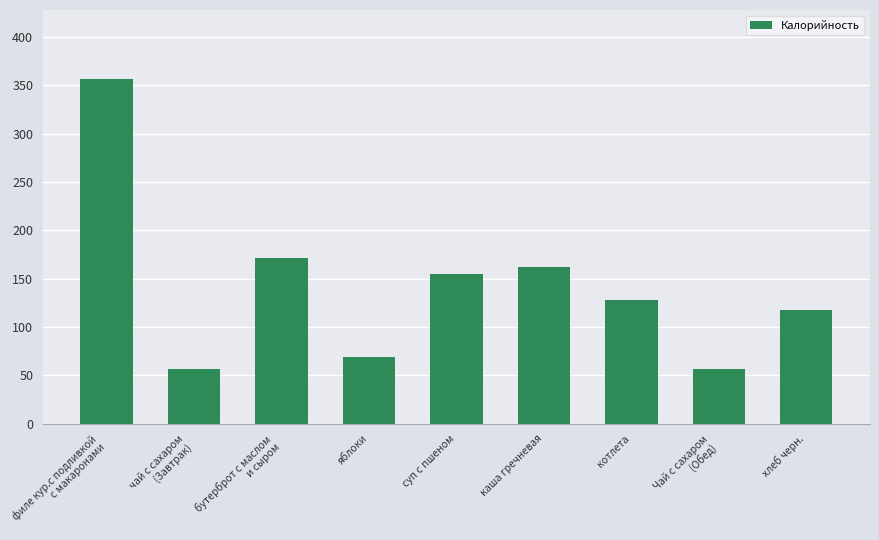

What is the value of the 5th bar from the left?

155.0